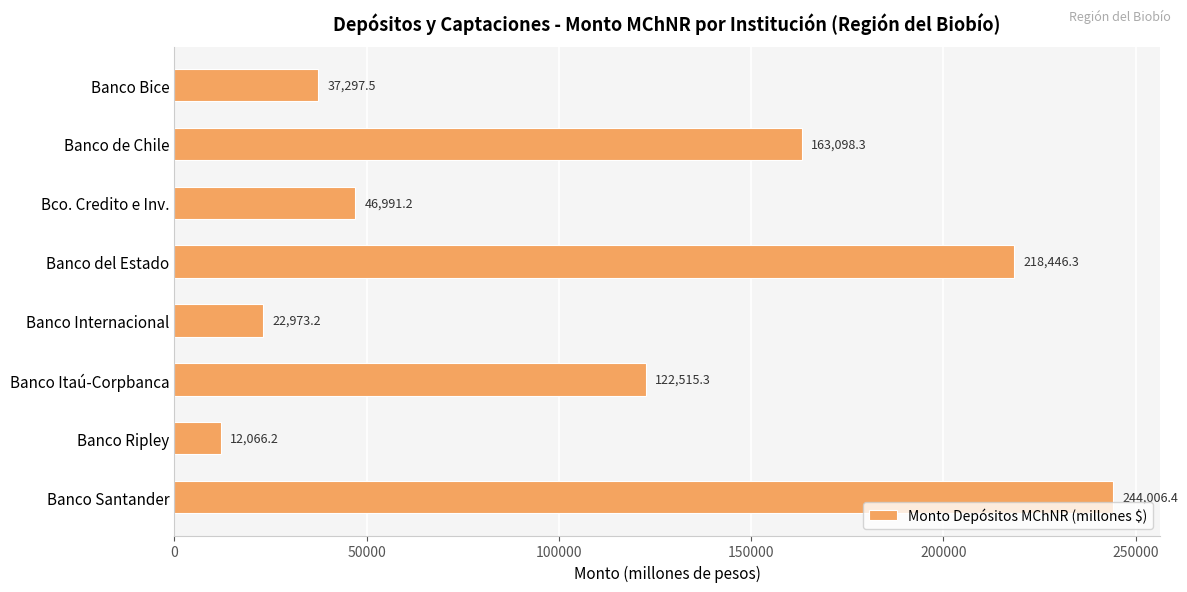

What is the label of the 5th bar from the bottom?

Banco del Estado